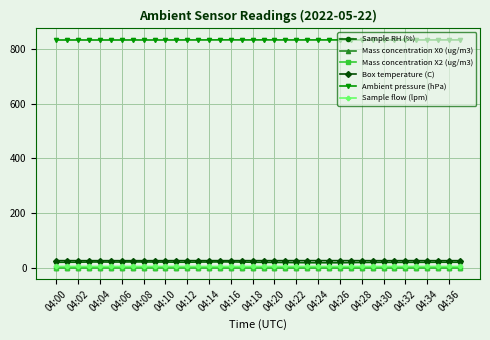

Which series has the widest spread of values?

Sample RH (%)